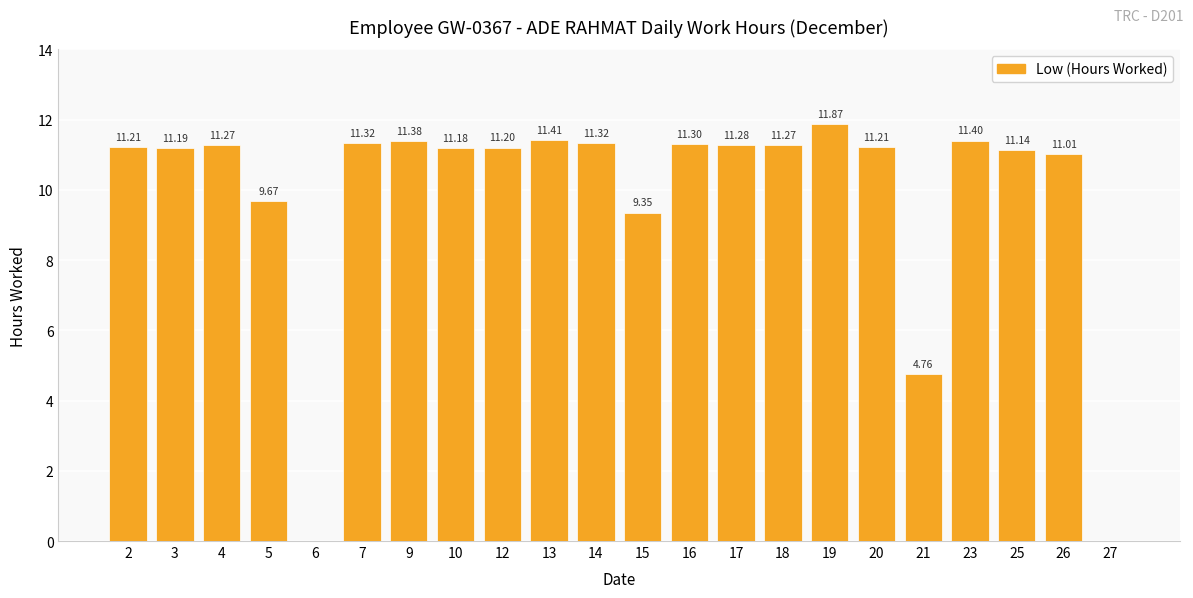

Count the number of values greater than 11.

17